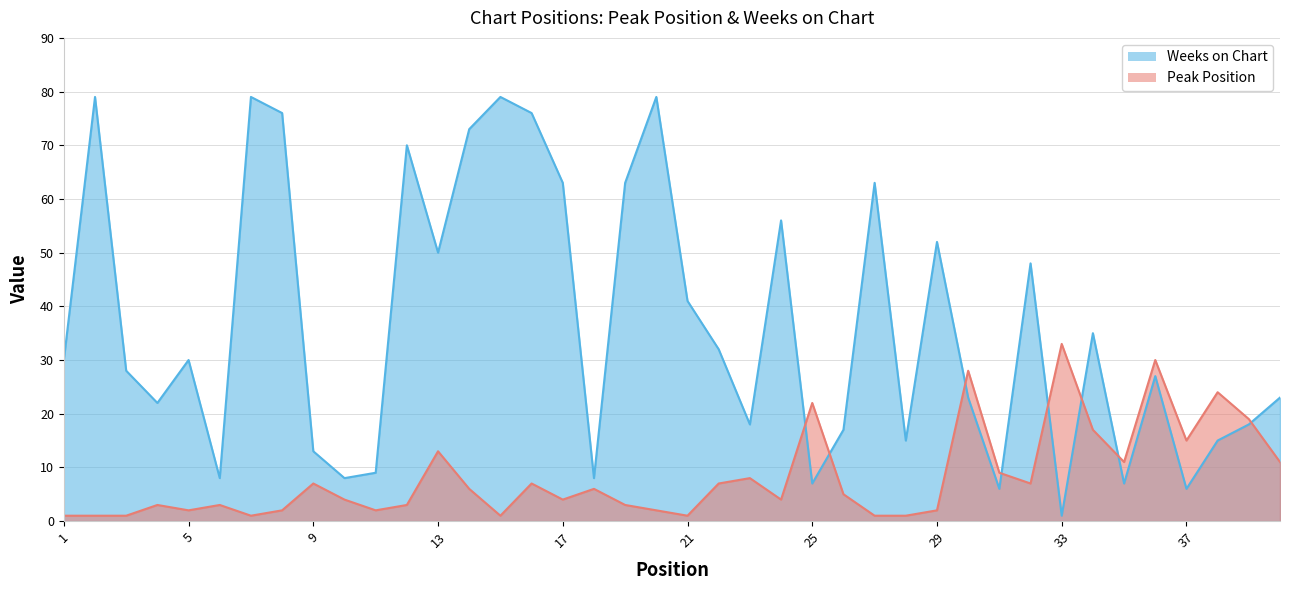

How many lines are shown in the chart?

2